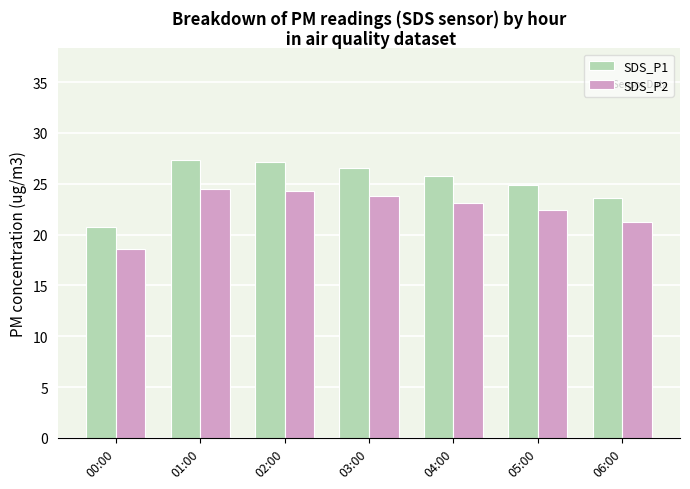

What is the smallest value displayed?

18.6